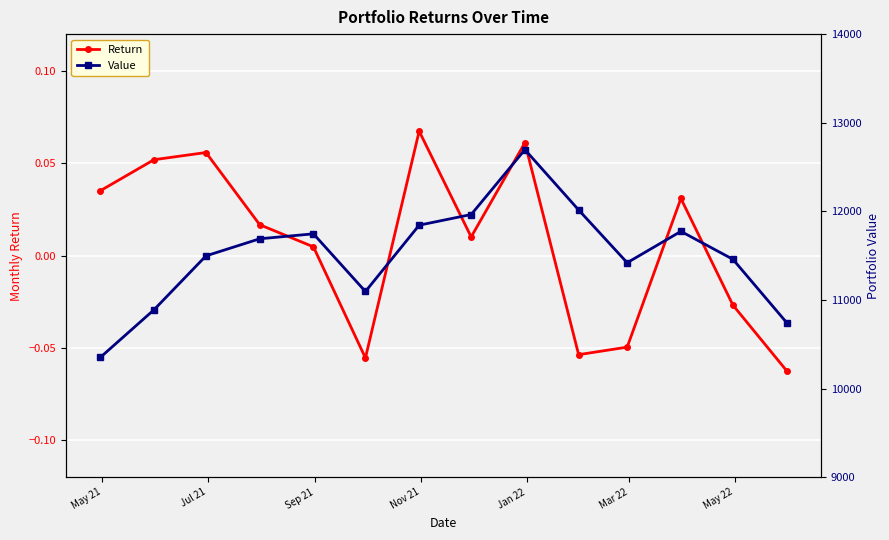

True or false: Return has more than 1 points higher than both neighbors.

True